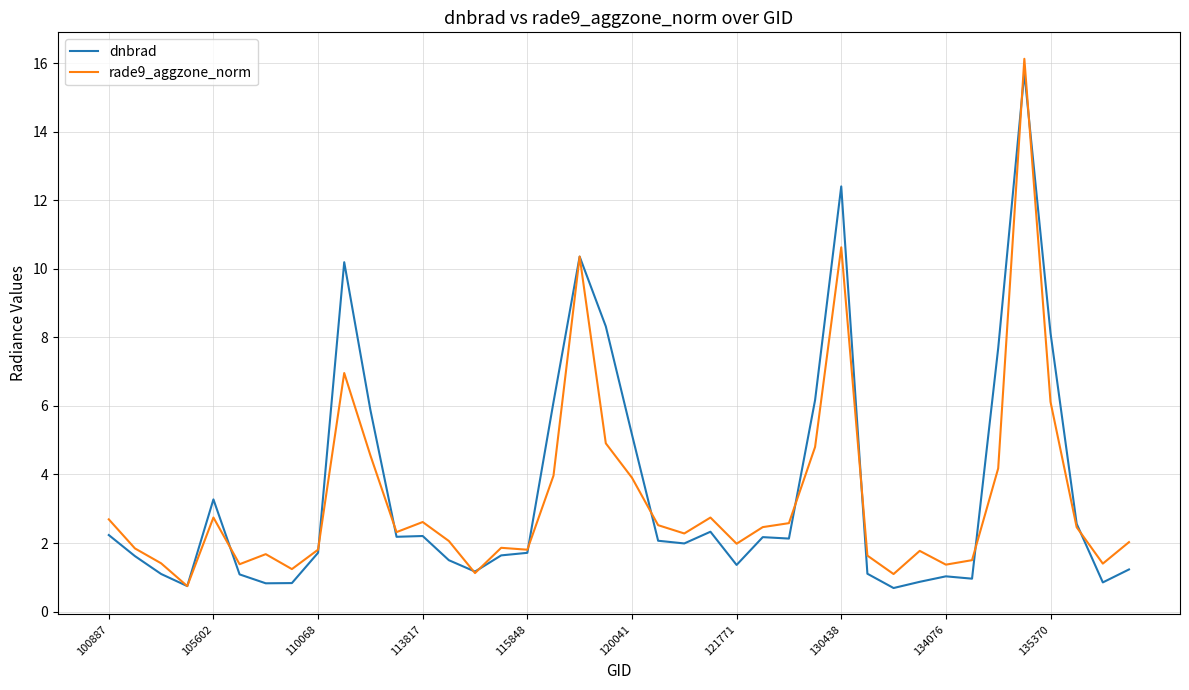

What is the maximum value shown in the chart?

16.1